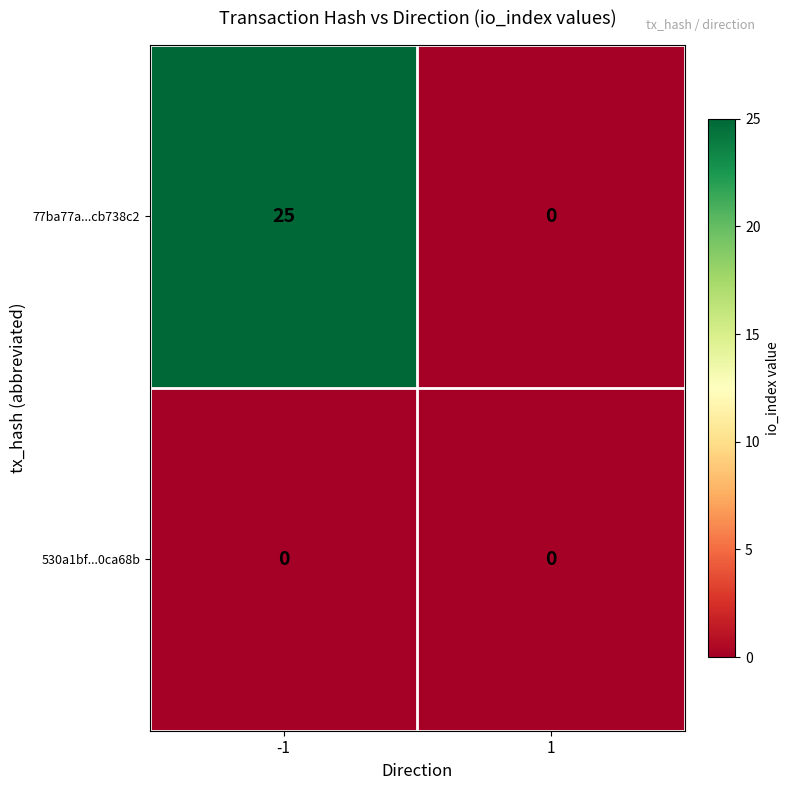

What is the greatest value displayed?

25